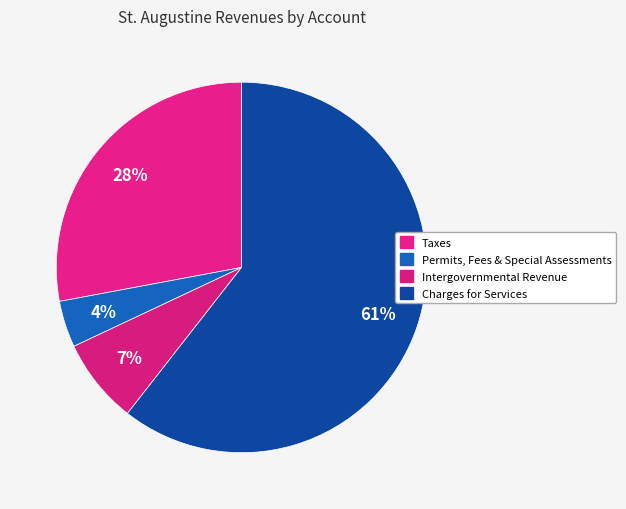

Which has a higher value, Intergovernmental Revenue or Taxes?

Taxes